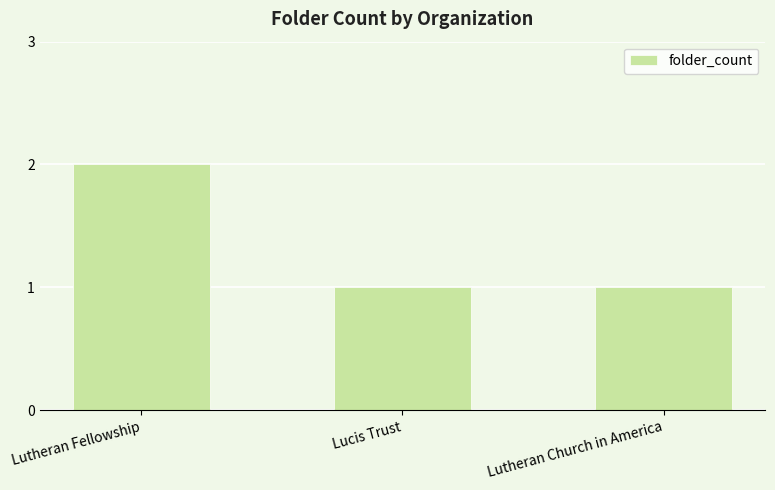

Count the values in the range 1 to 2.

3